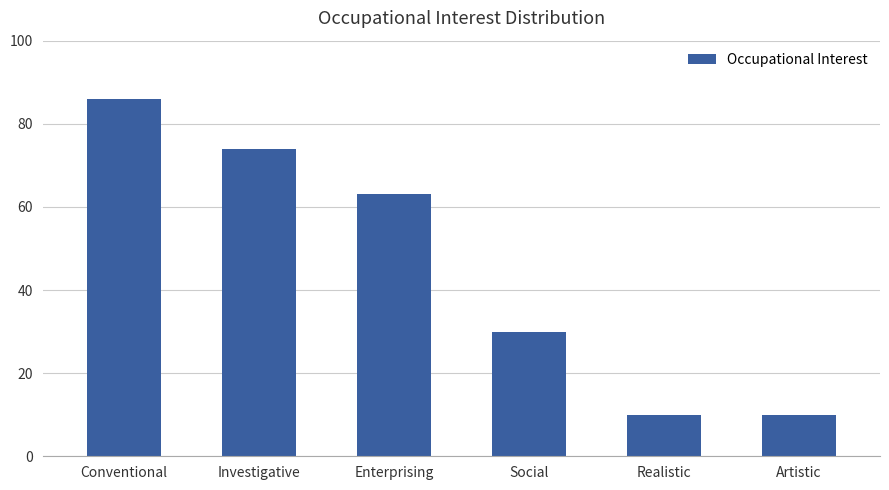

Read the value at Artistic.

10